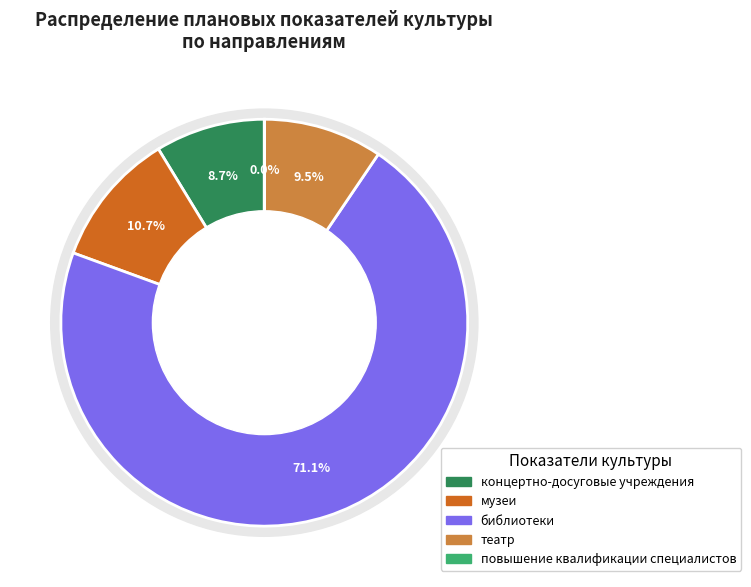

How many segments does this pie chart have?

5